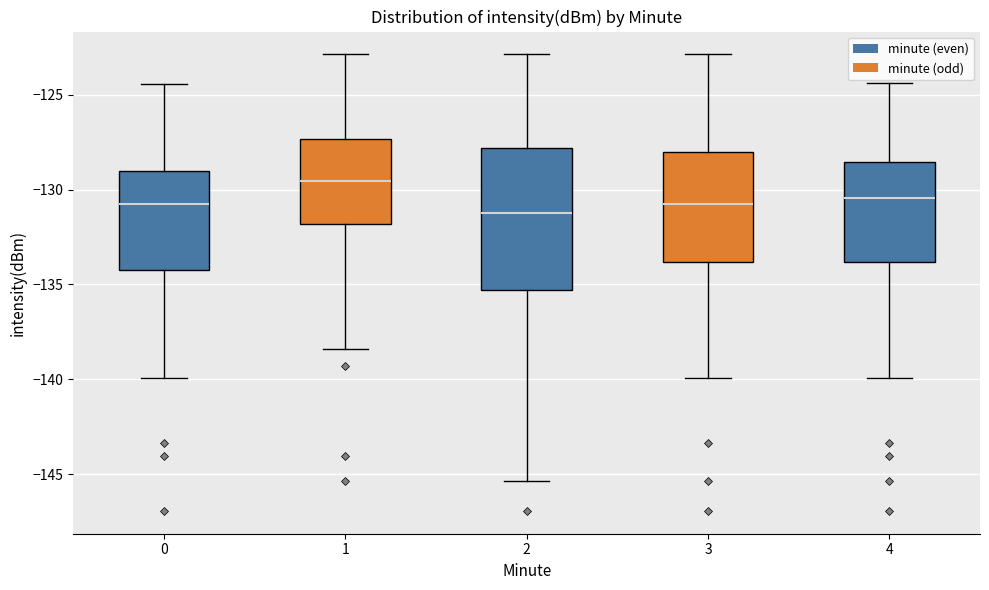

Reading left to right, read every box against the y-axis: the position of its median line, the range the box covers, and the ends of its whiskers. The values are not printed on the chart, so give them approximately, as read against the axis.

0: median -130.5, box -134.0 to -129.0, whiskers -140.0 to -124.5
1: median -129.5, box -132.0 to -127.5, whiskers -138.5 to -123.0
2: median -131.5, box -135.5 to -128.0, whiskers -145.5 to -123.0
3: median -130.5, box -134.0 to -128.0, whiskers -140.0 to -123.0
4: median -130.5, box -134.0 to -128.5, whiskers -140.0 to -124.5